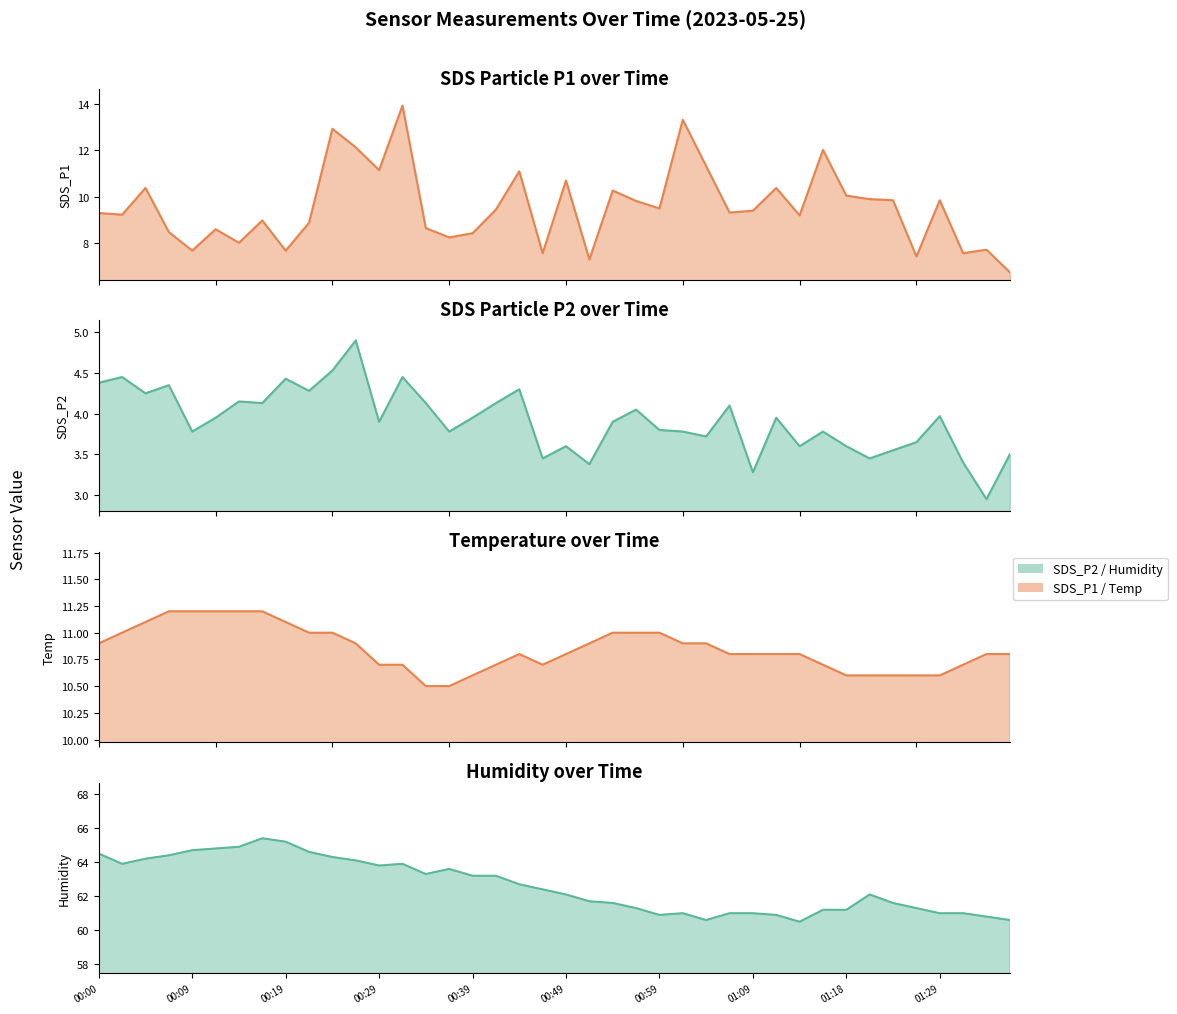

What is the value of the SDS_P2 line point at the 12th from the left?

4.9